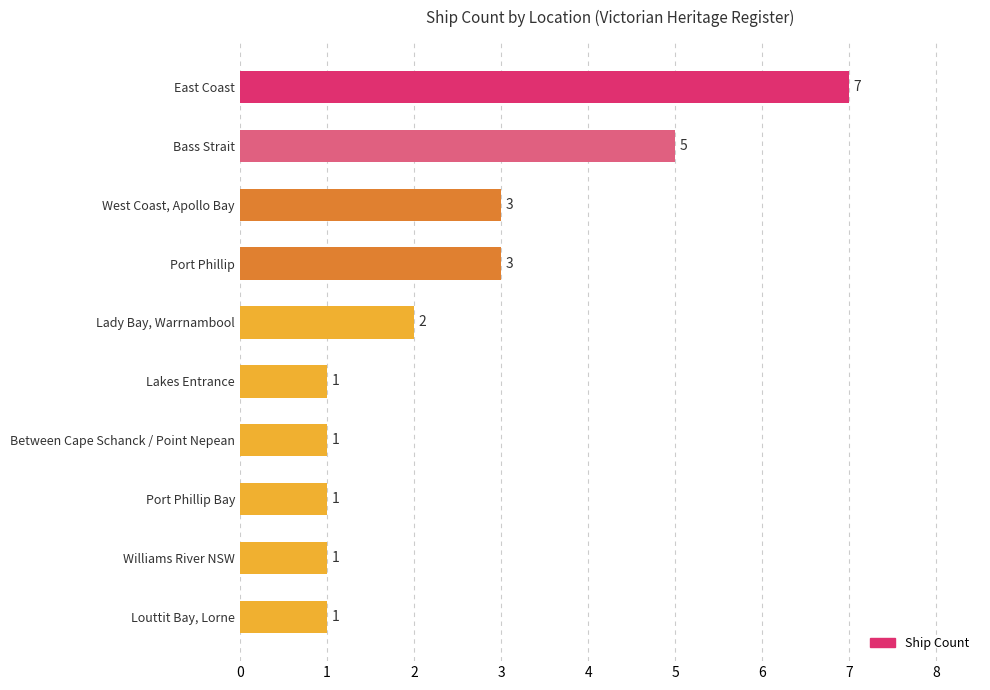

How many bars are there in total?

10